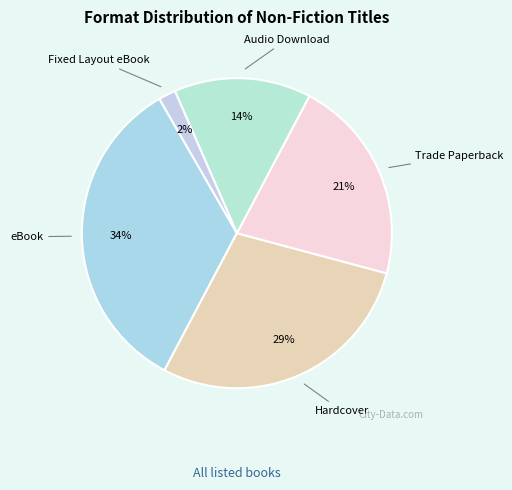

How many slices are in this pie chart?

5